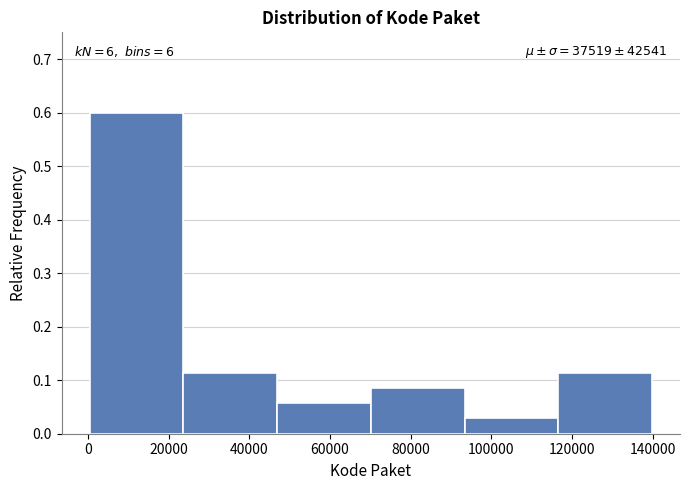

Which range on the x-axis has the tallest bar?

0 to 24000